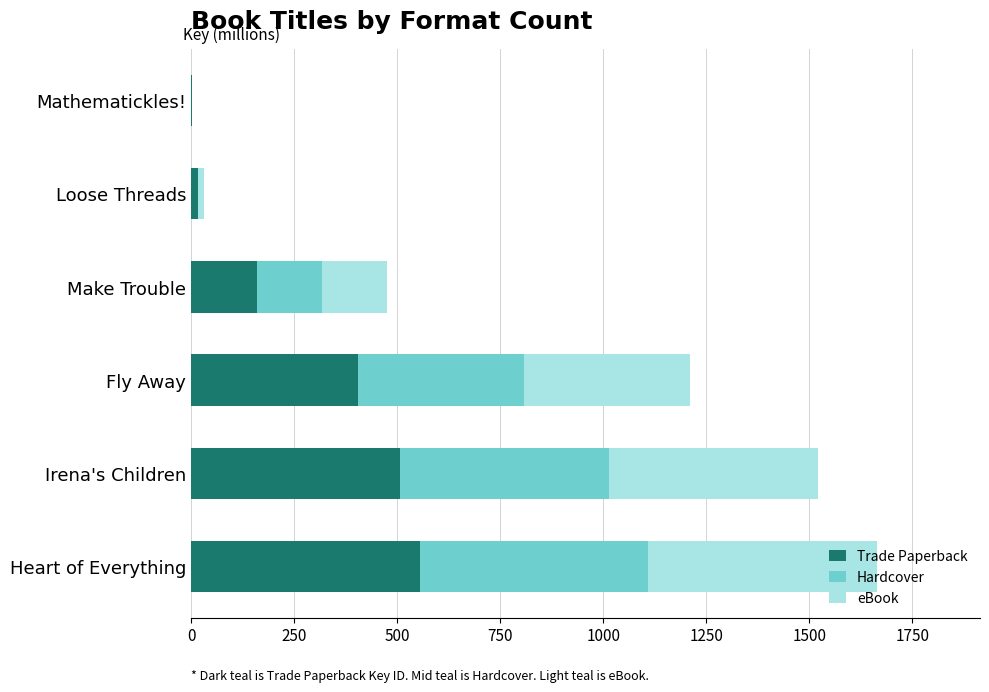

What is the total value across all series at Irena's Children?

1522.3